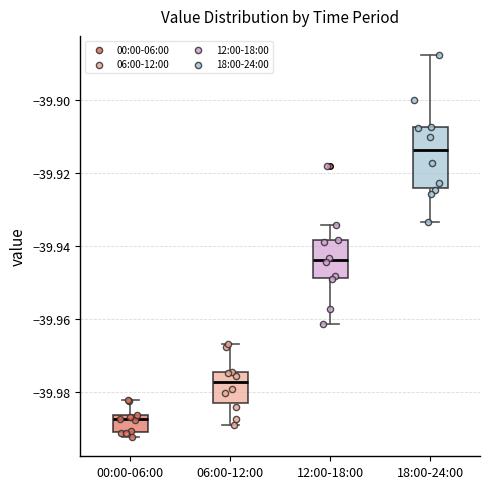

Which box's median line is the highest?

18:00-24:00